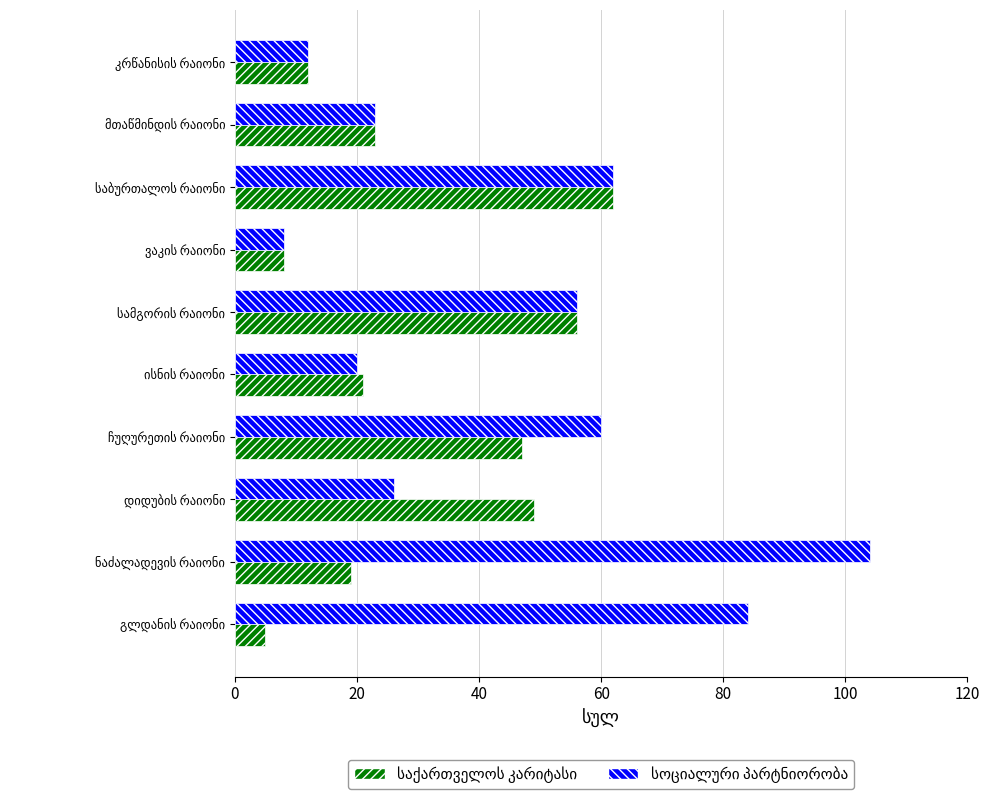

What is the maximum value shown in the chart?

104